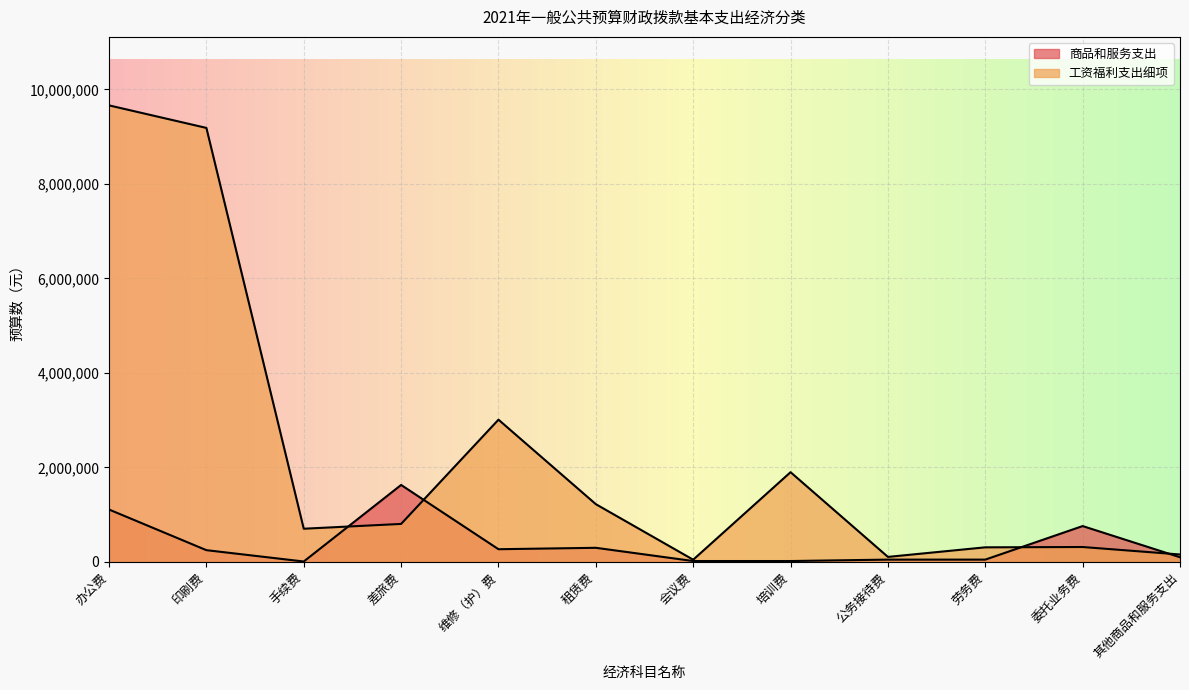

At how many categories does at least one series exceed 3044144?

2